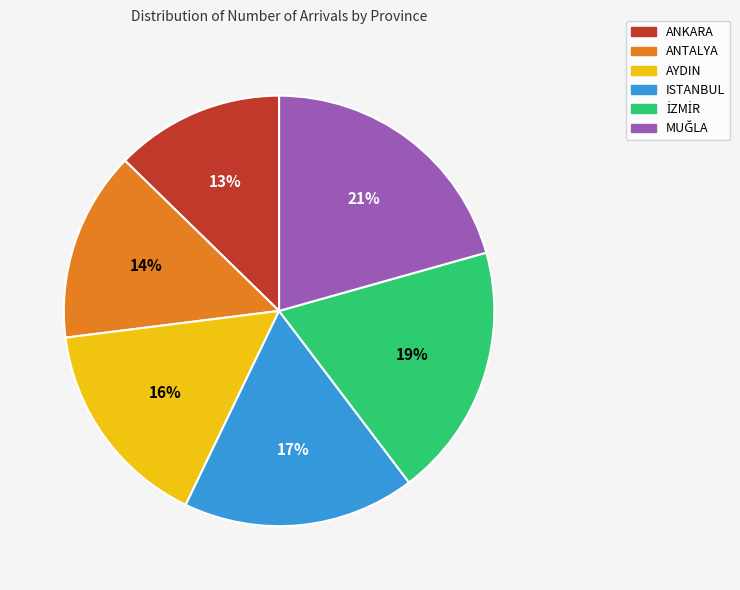

What is the smallest slice in the pie chart?

ANKARA